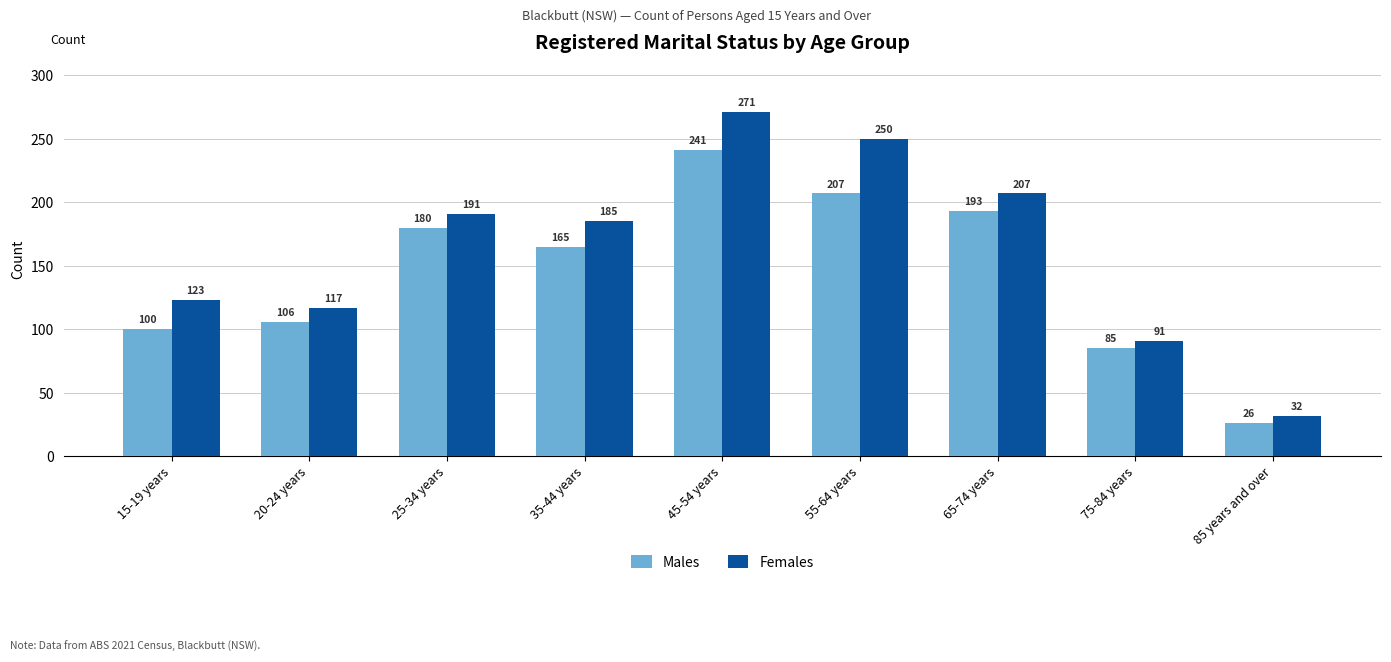

How many bars are there in each group?

2